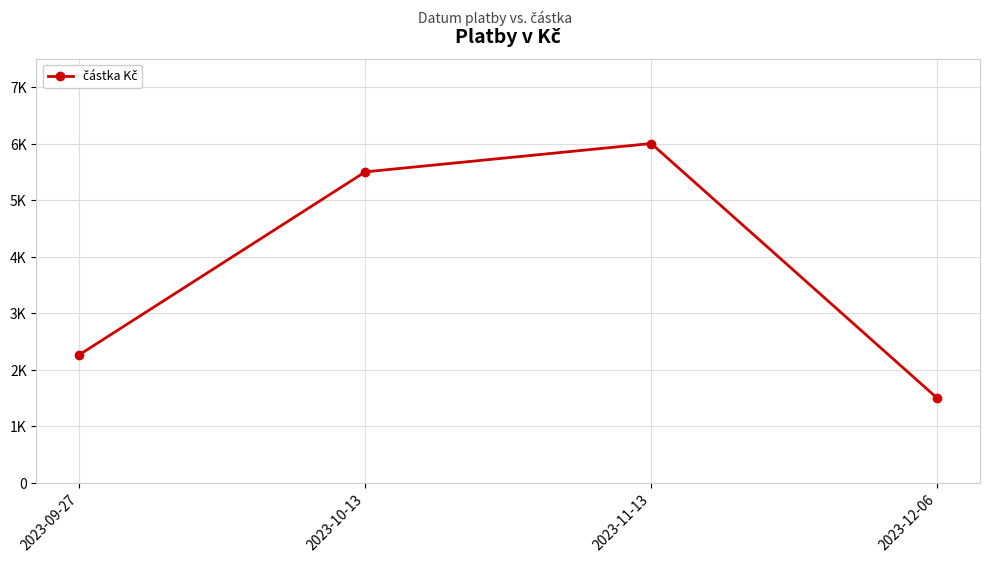

True or false: there are more than 2 points higher than both neighbors.

False